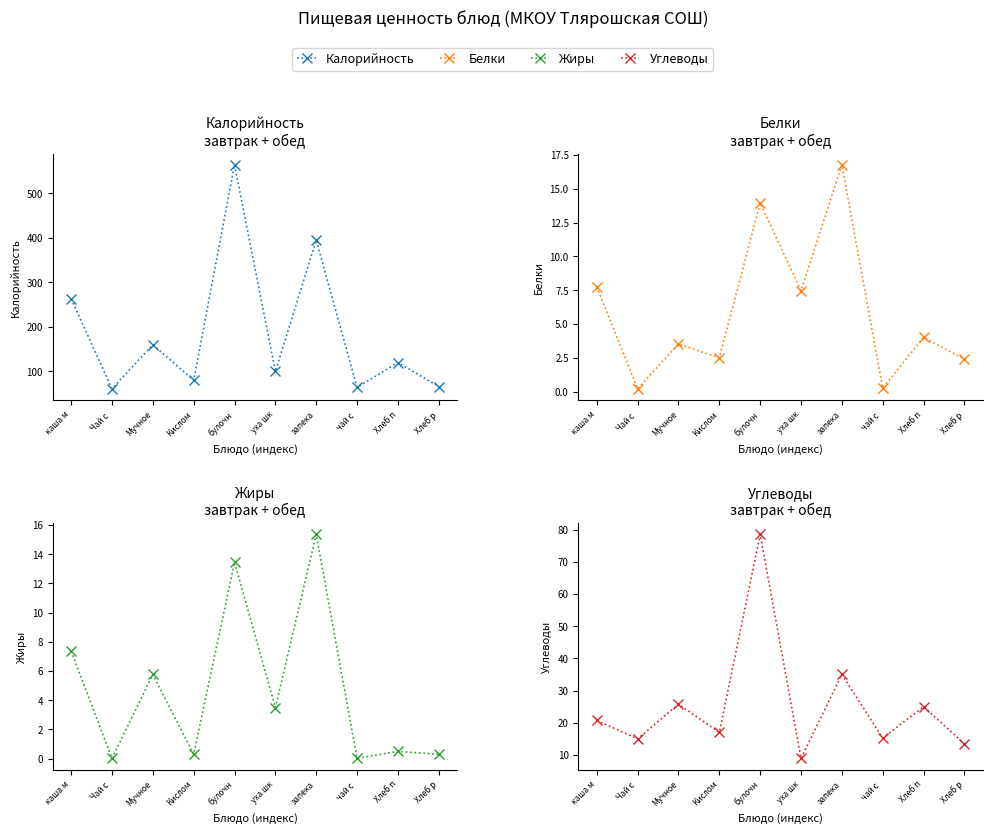

Is it true that Углеводы equals 15.2 at чай с ?

True